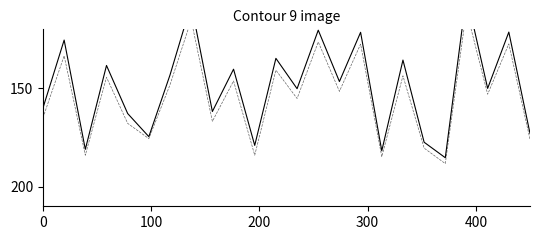

True or false: 序号_line2 and 序号_line1 intersect in this chart.

False